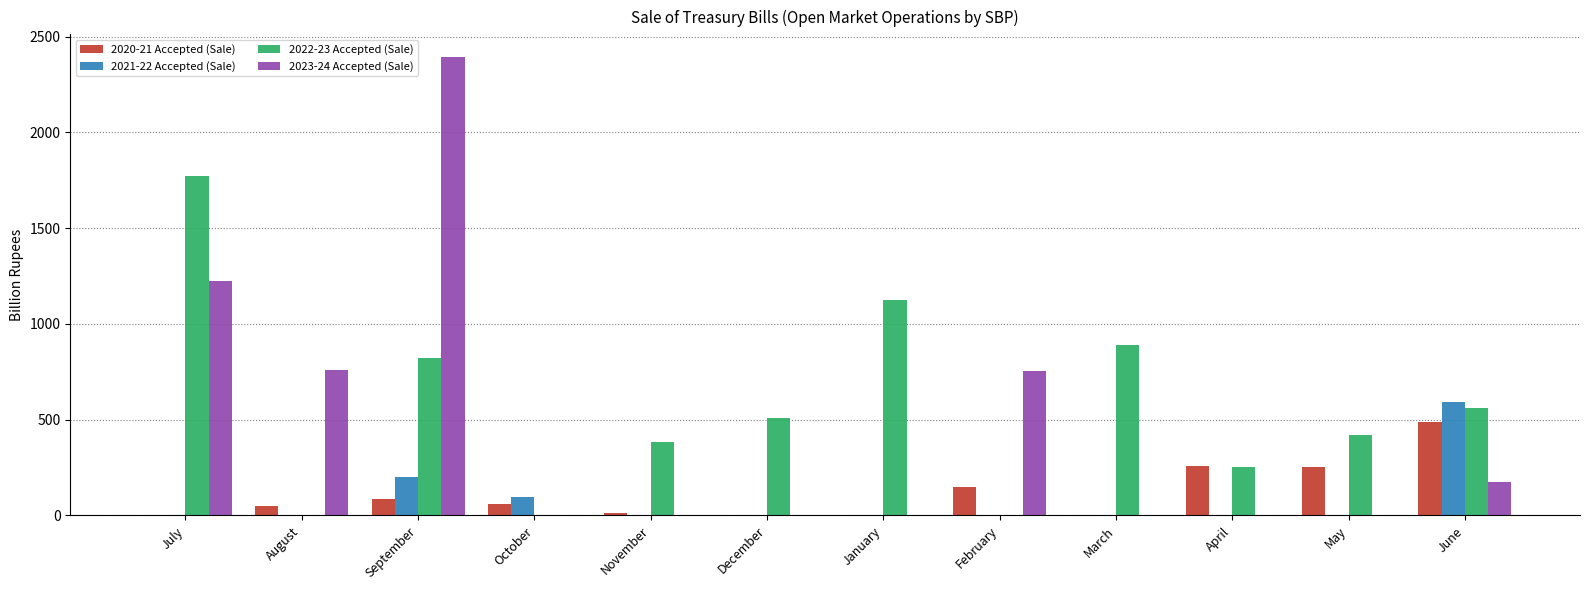

What is the total value across all series at May?

672.9